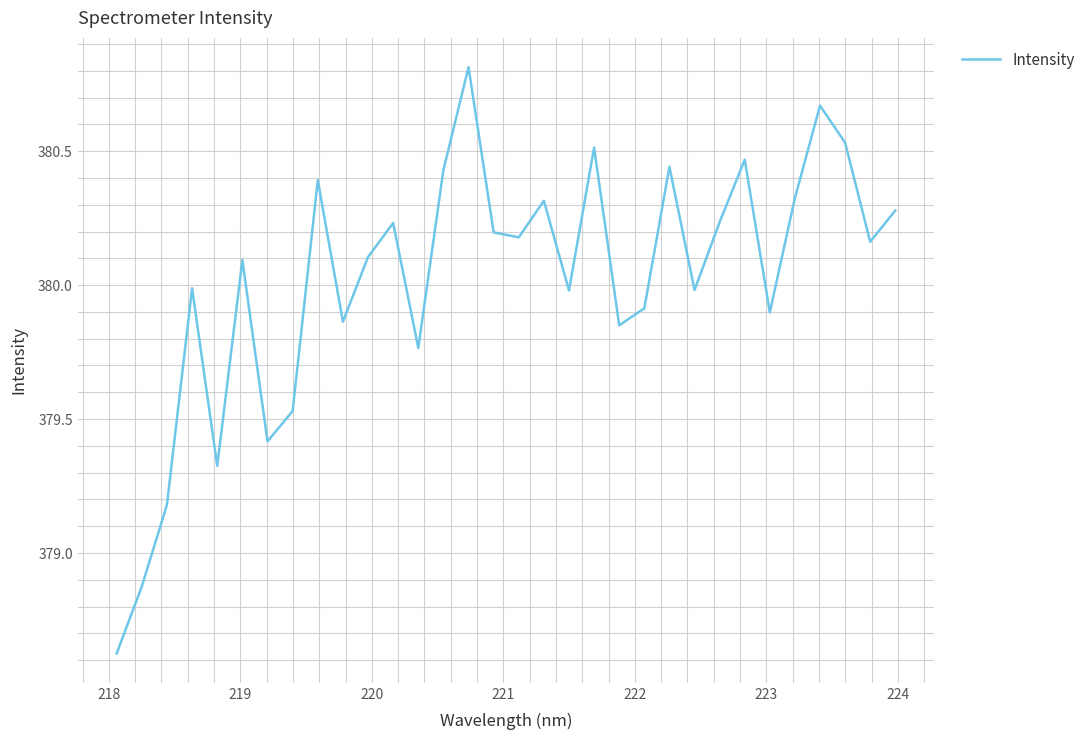

What is the difference between the maximum and minimum values?

2.2